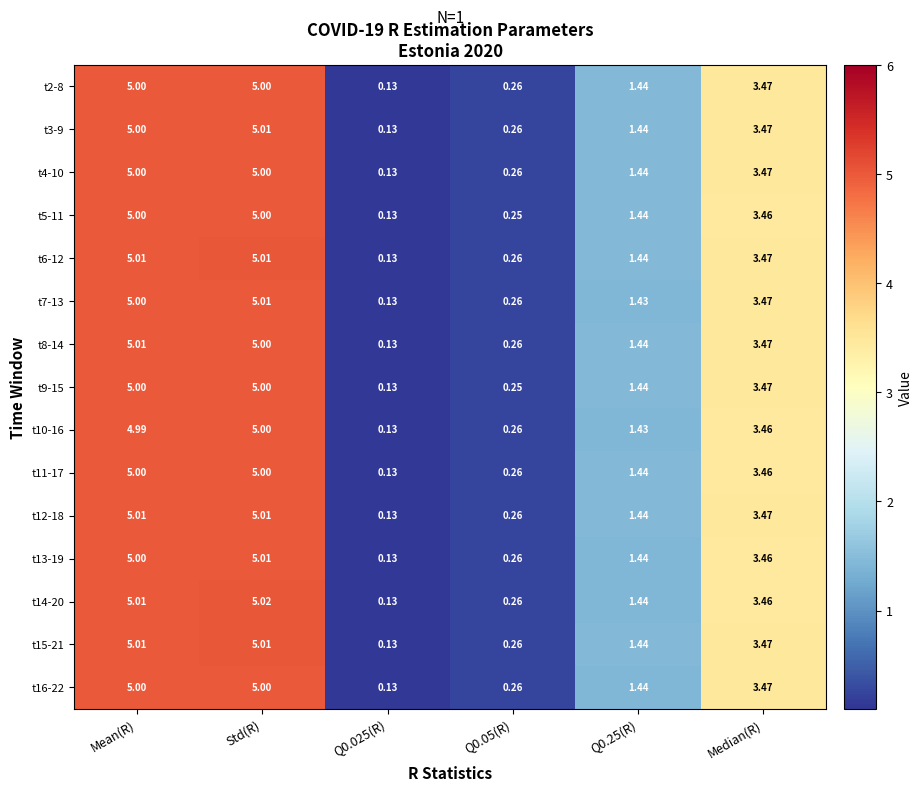

Which series has the largest range (max minus min)?

t14-20